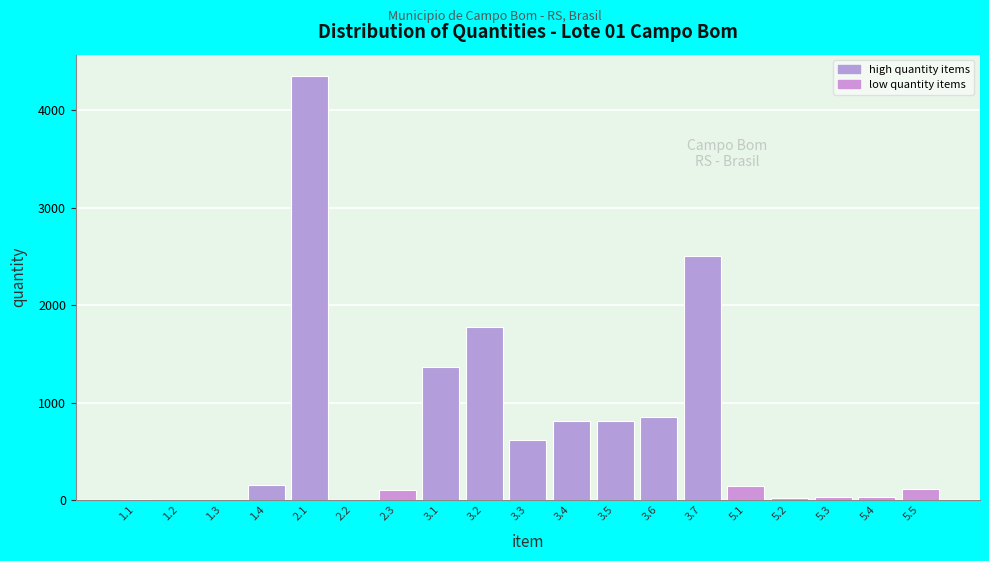

Between 5.5 and 3.7, which is larger?

3.7